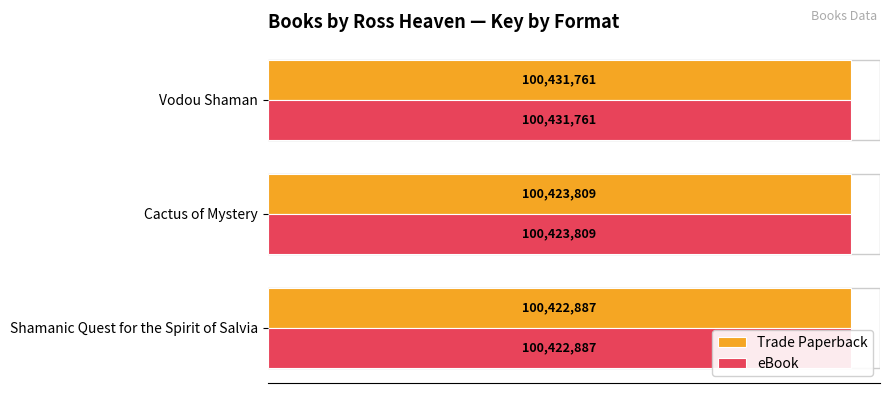

Between Cactus of Mystery and Shamanic Quest for the Spirit of Salvia, which is larger?

Cactus of Mystery